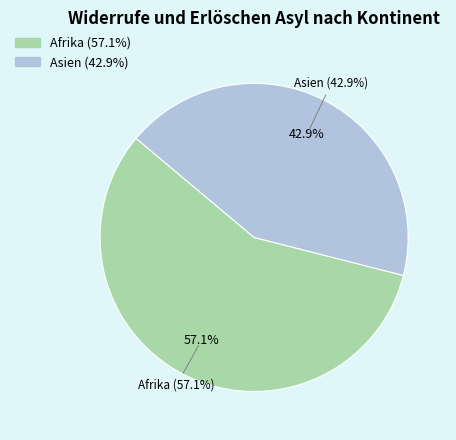

The Asien slice represents 52% of the pie. True or false?

False